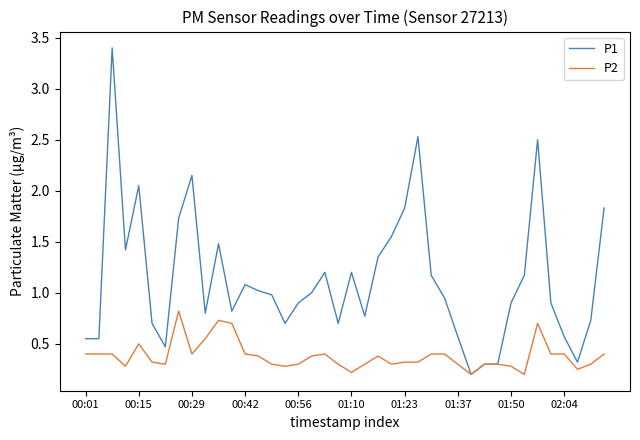

Count the number of categories in the chart.

40